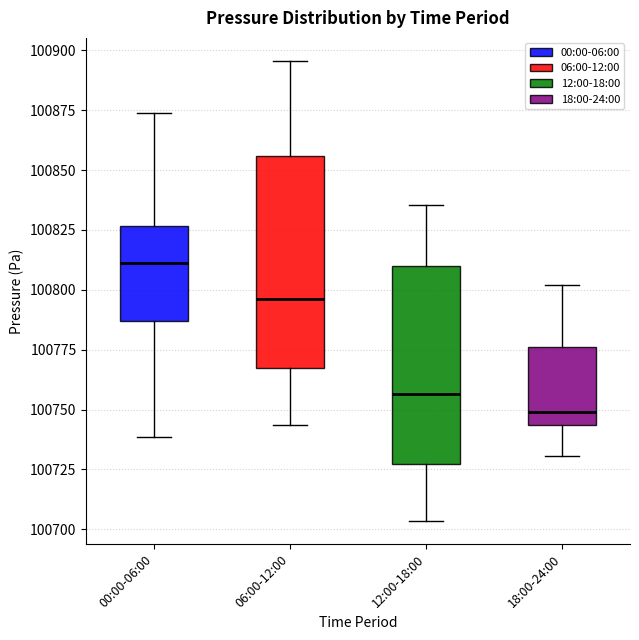

Reading left to right, transcribe this box plot: for each box, give where its median line is, the range the box spans, and where its two whiskers end, as read against the y-axis. The values are not printed on the chart, so give them approximately, as read against the axis.

00:00-06:00: median 100810, box 100785 to 100825, whiskers 100740 to 100875
06:00-12:00: median 100795, box 100765 to 100855, whiskers 100745 to 100895
12:00-18:00: median 100755, box 100725 to 100810, whiskers 100705 to 100835
18:00-24:00: median 100750, box 100745 to 100775, whiskers 100730 to 100800